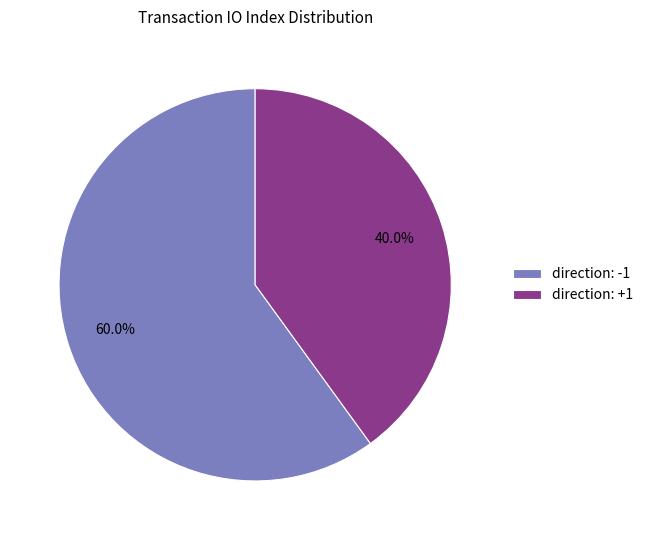

Does direction: +1 represent more than half of the total?

No